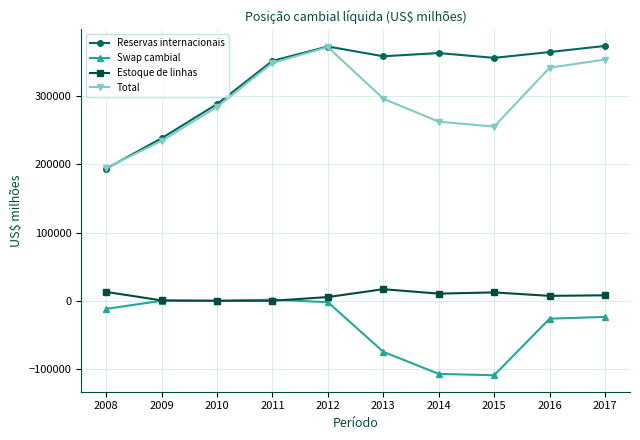

True or false: Swap cambial and Reservas internacionais cross at least once.

False